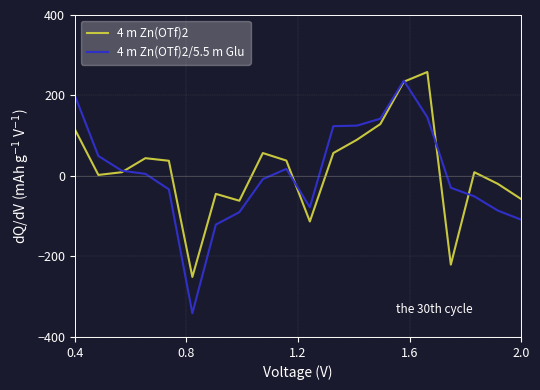

Which series has the largest range (max minus min)?

4 m Zn(OTf)2/5.5 m Glu